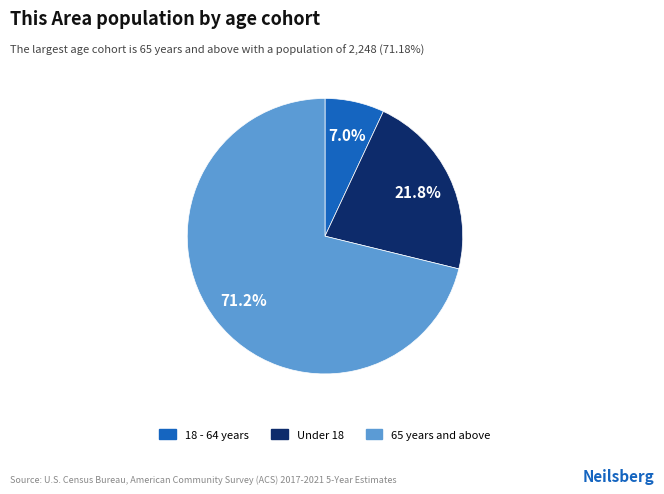

Count the number of slices in the pie.

3